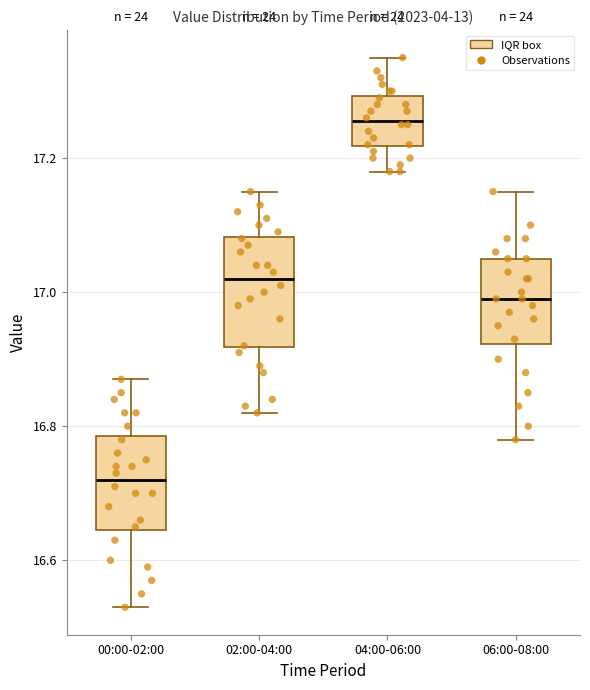

Comparing the boxes themselves (not the whiskers), which one is the tallest?

02:00-04:00